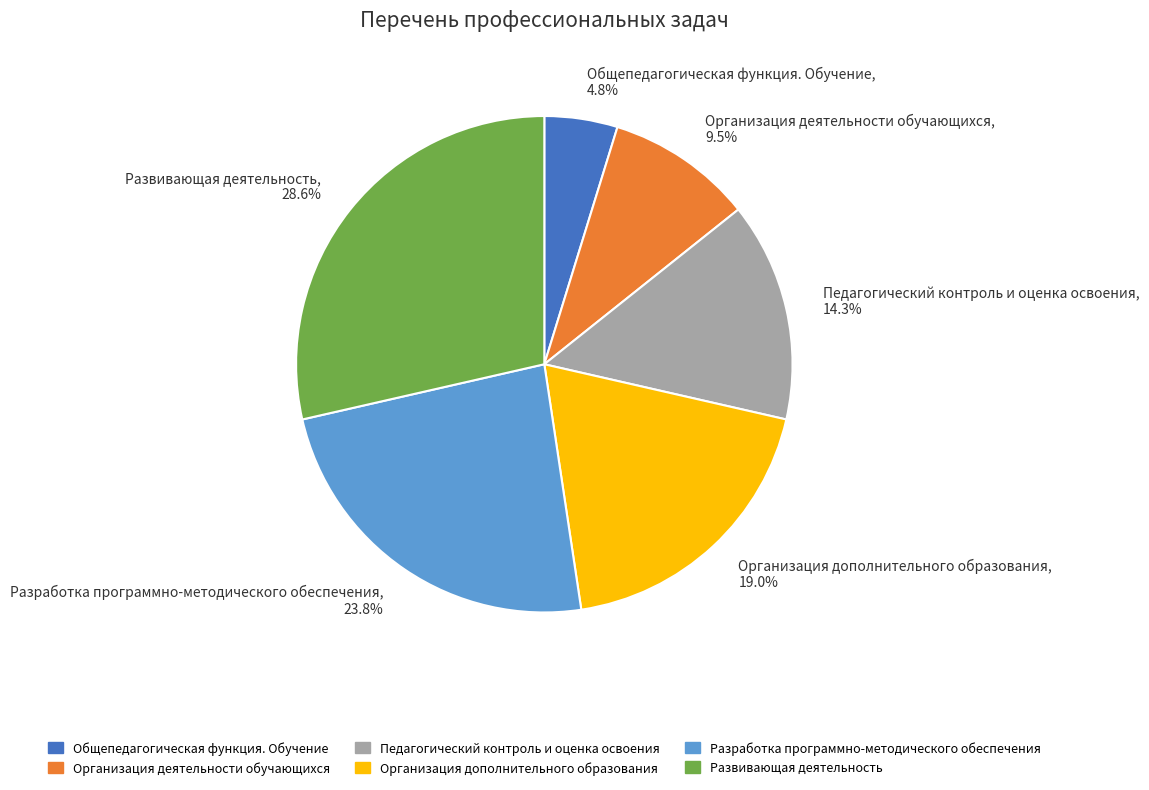

What is the total percentage of Педагогический контроль и оценка освоения and Разработка программно-методического обеспечения?

38.1%